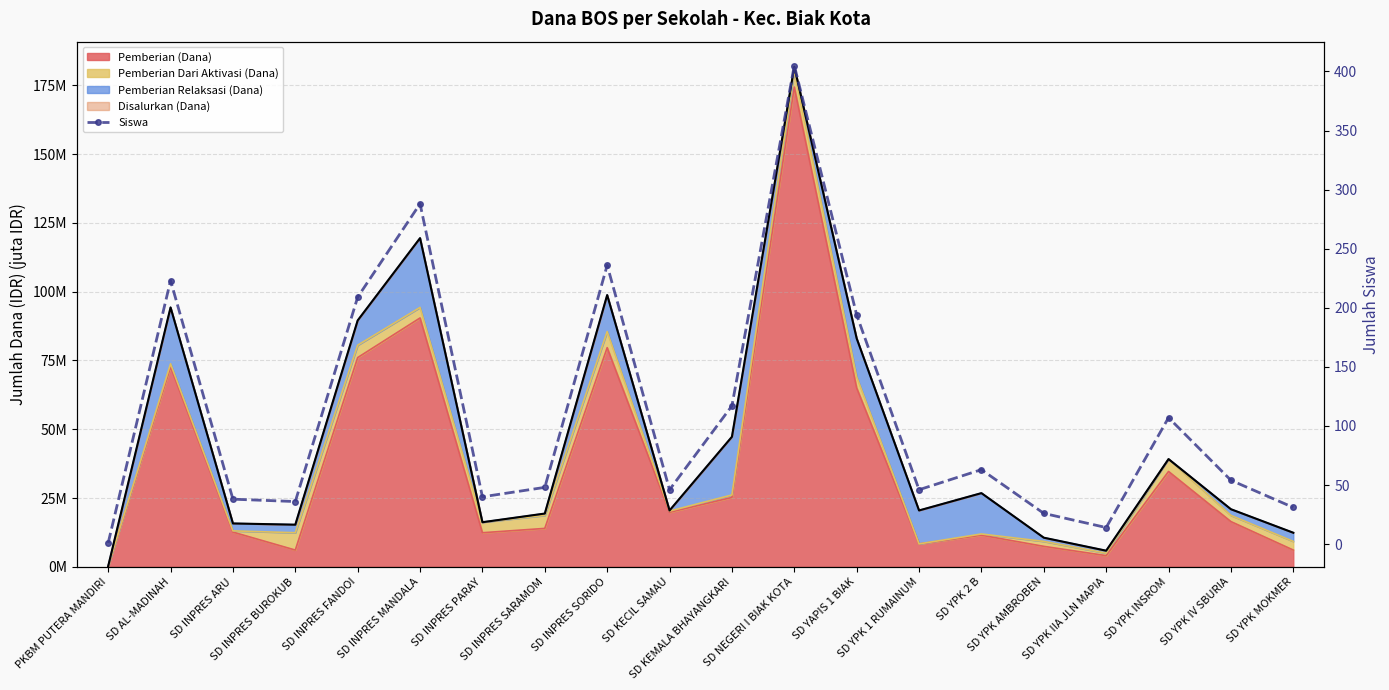

Approximately how many times larger is the value at SD YPK IIA JLN MAPIA compared to SD INPRES FANDOI?

0.1